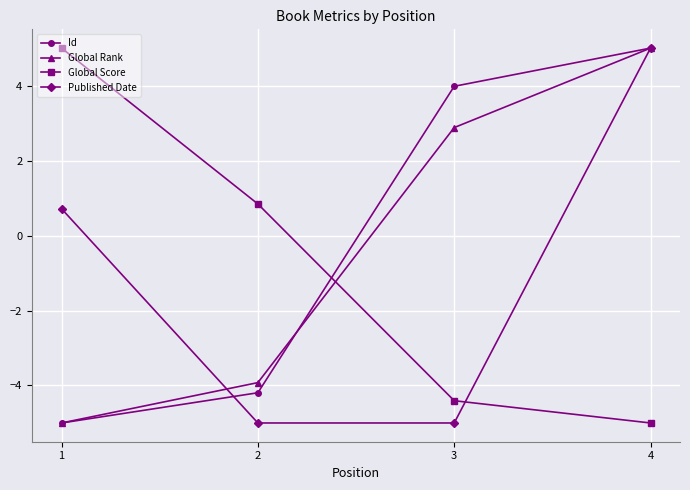

Rank the categories by Id value from highest to lowest.

4, 3, 2, 1